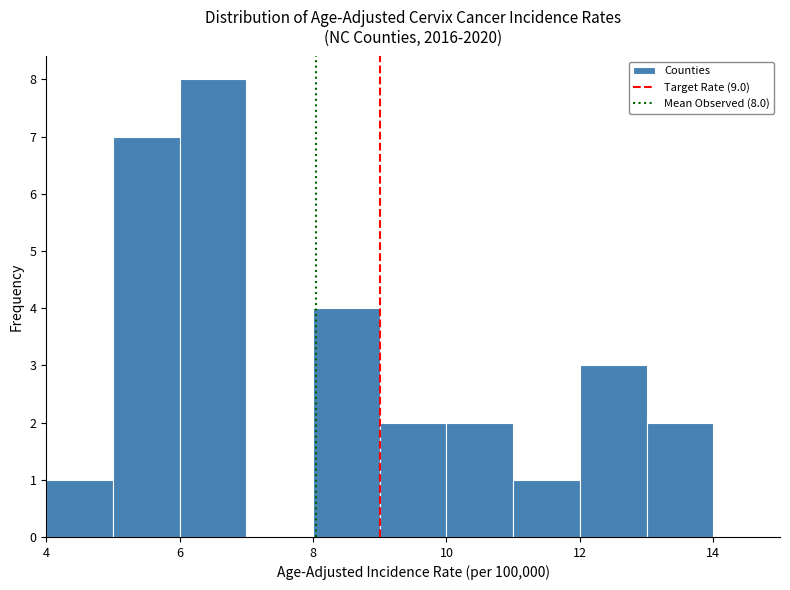

Over which range of the x-axis is the bar tallest?

6 to 7